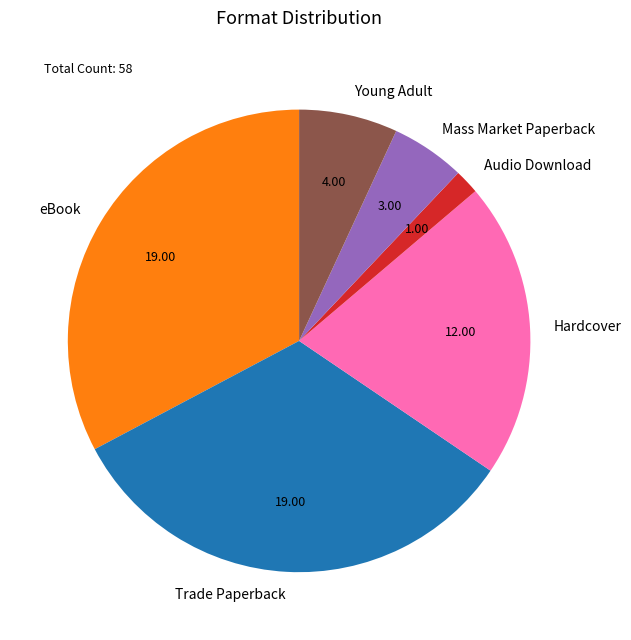

Which category has the smallest portion of the pie?

Audio Download